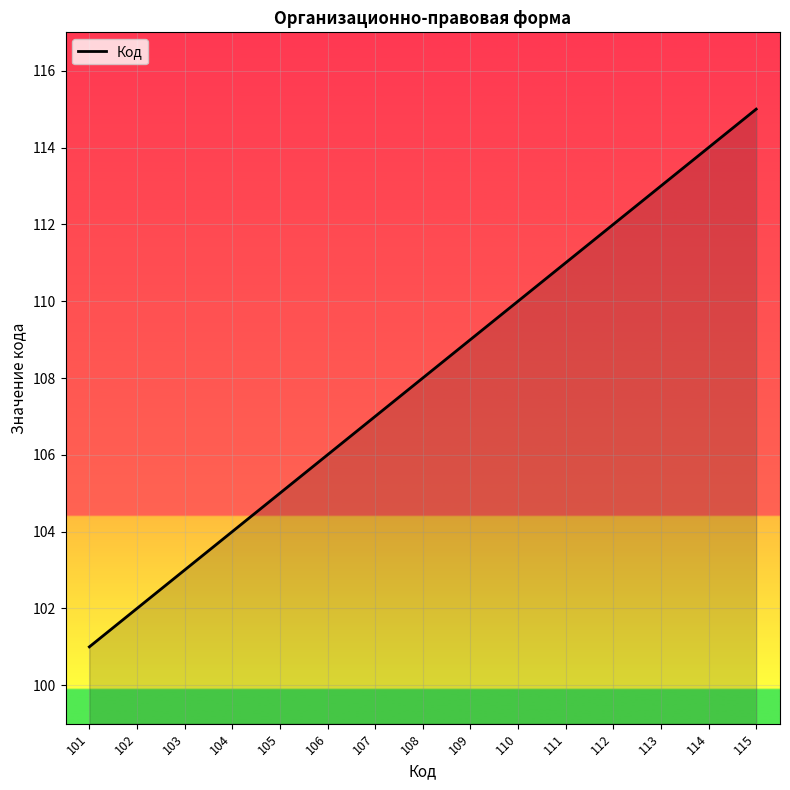

Reading left to right, list all the values displayed in this chart.

101	102	103	104	105	106	107	108	109	110	111	112	113	114	115